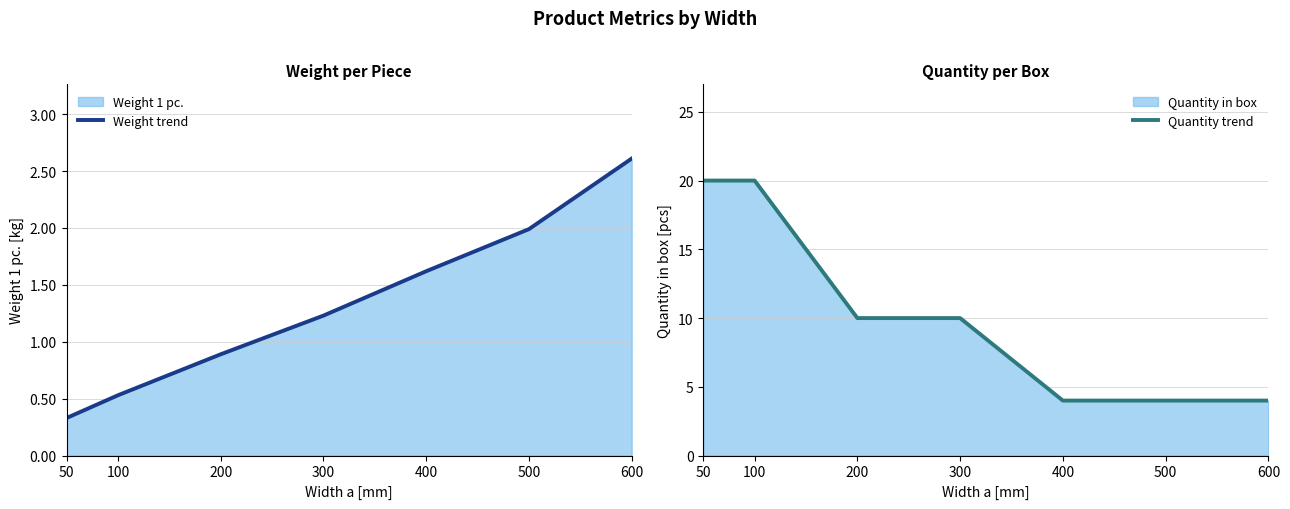

What is the total value across all series at 200?

10.9